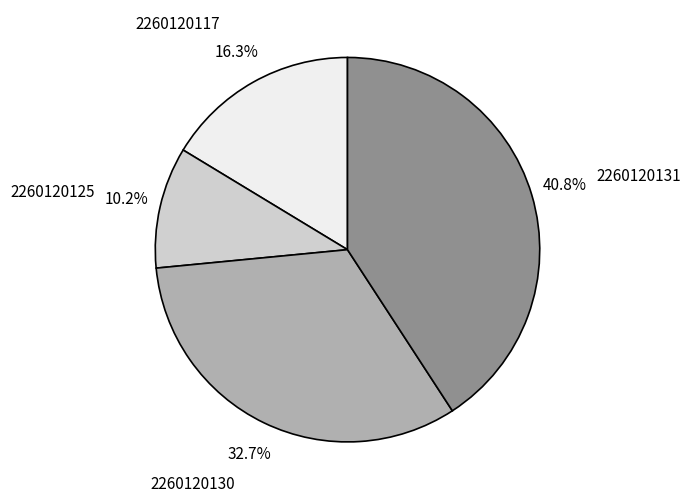

Is there any slice that represents more than half of the pie?

No